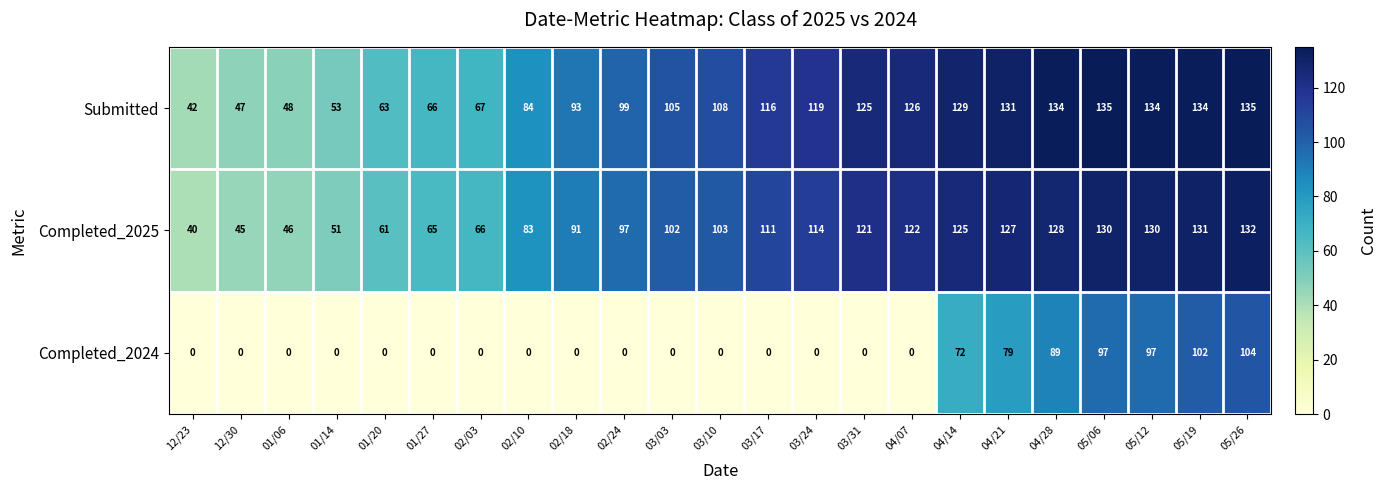

Rank the series at 03/17 from highest to lowest value.

Submitted, Completed_2025, Completed_2024